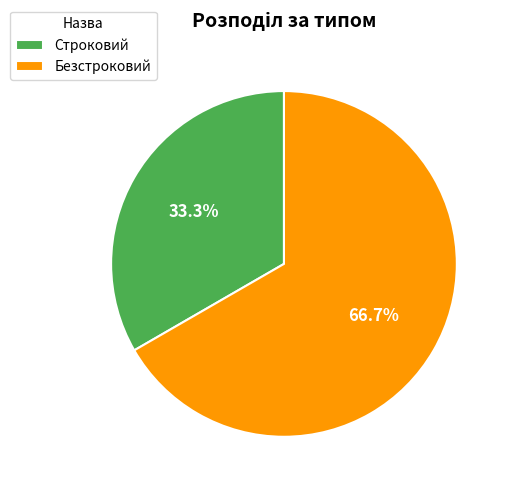

The Строковий slice represents 21% of the pie. True or false?

False